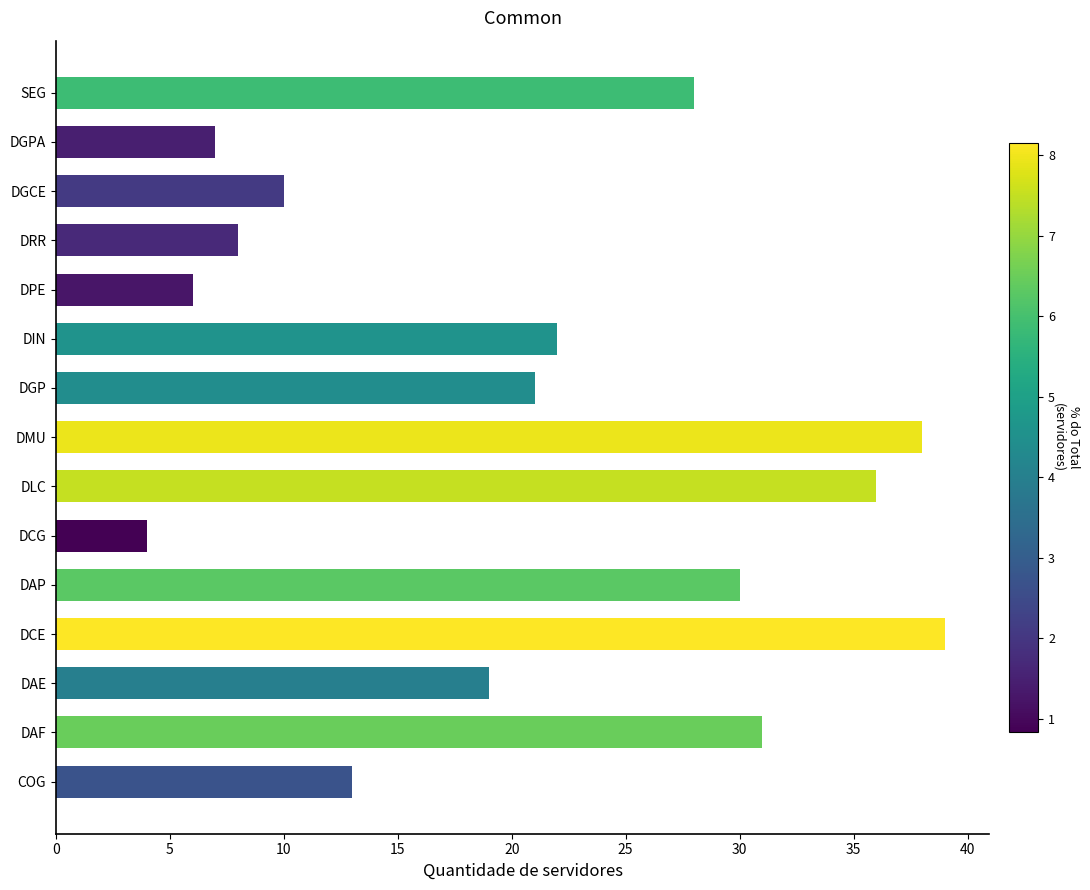

How many distinct data groups are displayed?

1